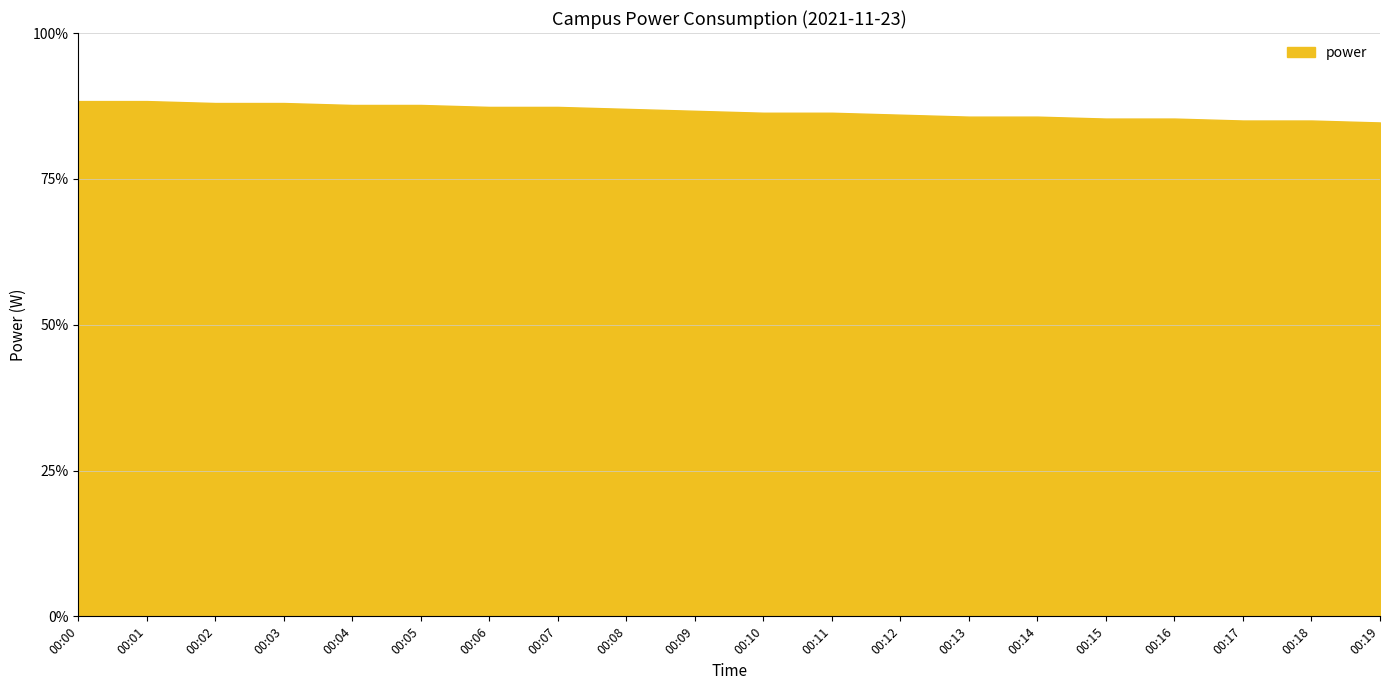

What is the maximum value shown in the chart?

1590